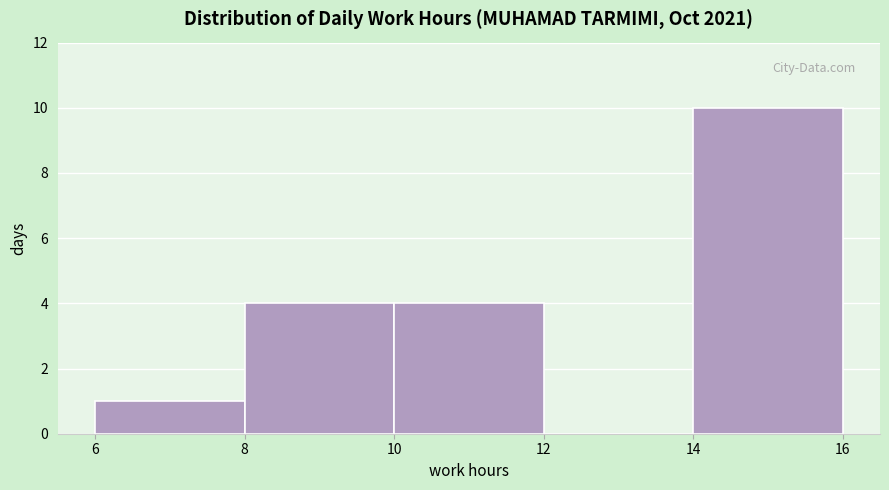

Which range on the x-axis has the tallest bar?

14 to 16